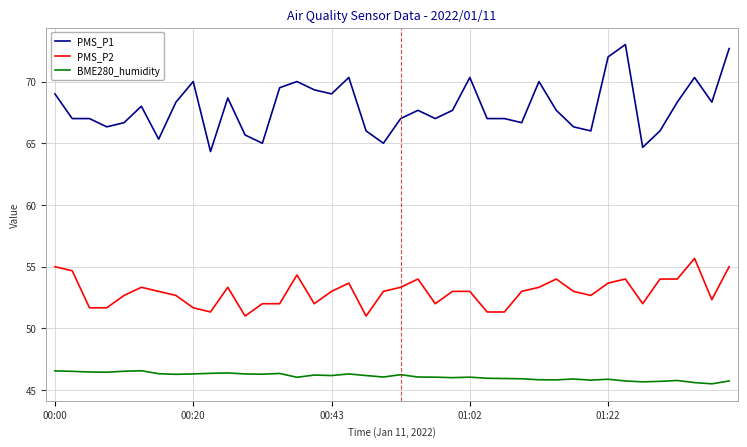

Which series has the largest total across all categories?

PMS_P1